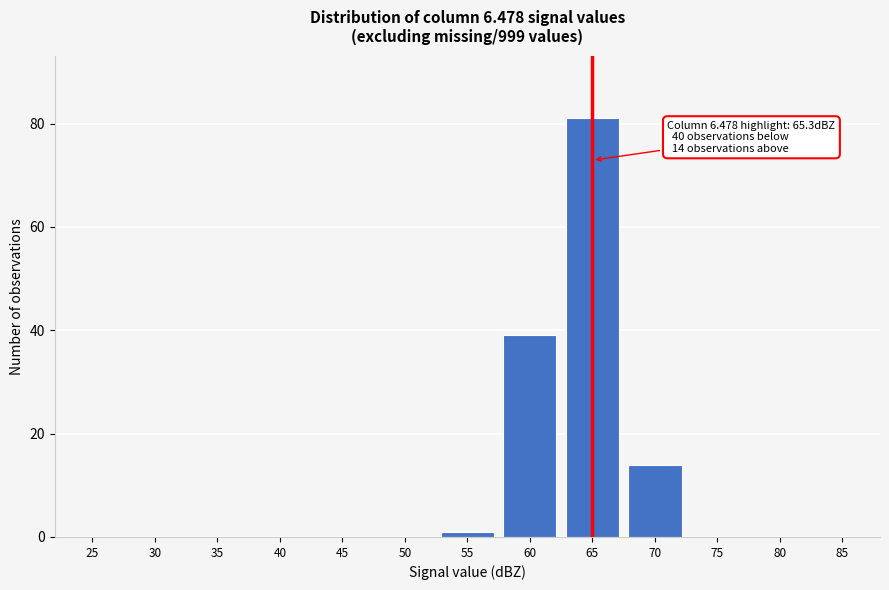

Reading left to right, list all the values displayed in this chart.

25=0	30=0	35=0	40=0	45=0	50=0	55=1	60=39	65=81	70=14	75=0	80=0	85=0